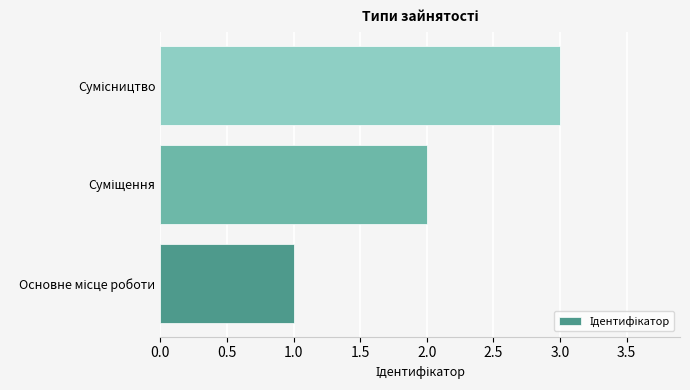

What is the sum of all values?

6